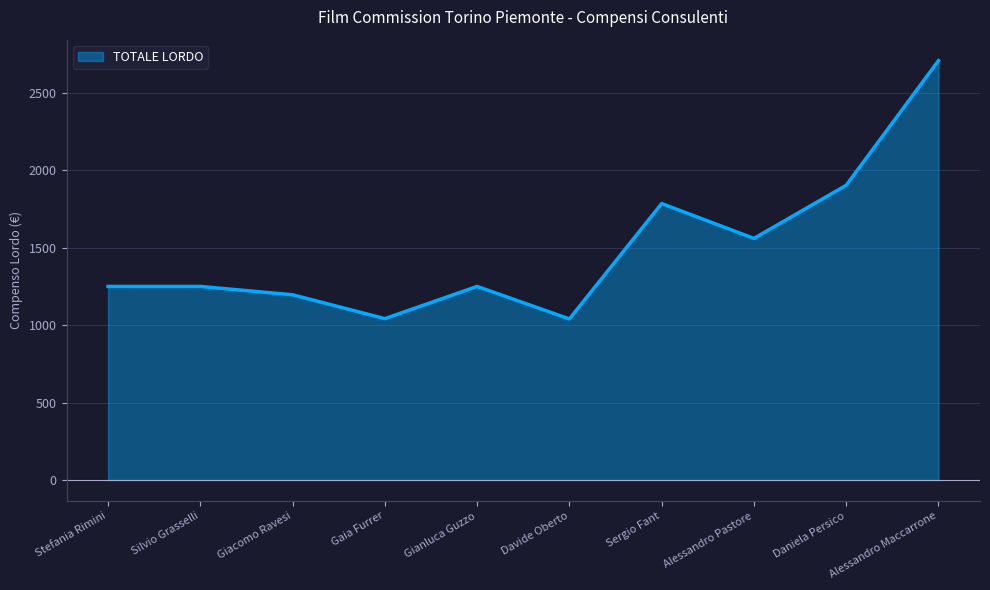

The chart shows a value of 4786.5 at Alessandro Maccarrone. True or false?

False